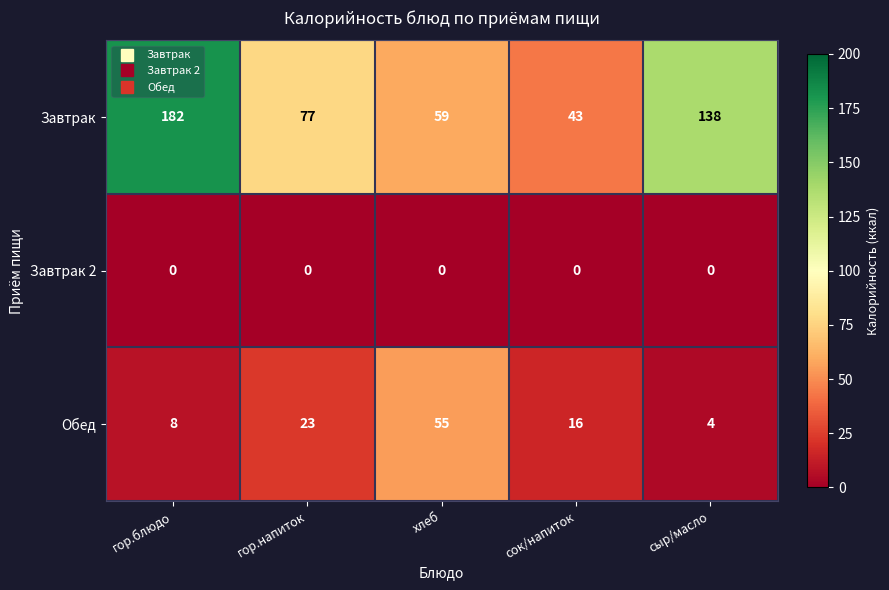

Which series has the largest total across all categories?

Завтрак